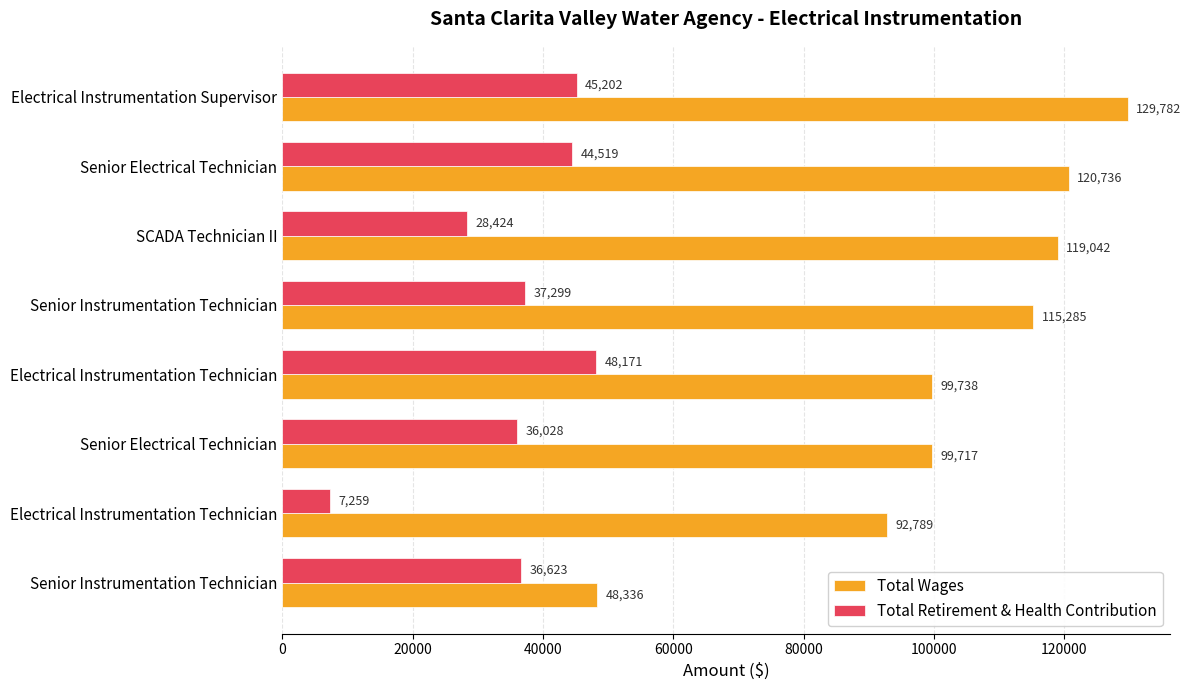

Rank the series by their average value, from highest to lowest.

Total Wages, Total Retirement & Health Contribution